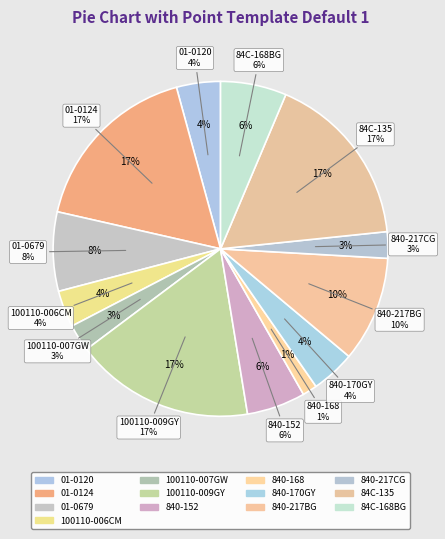

Does 100110-009GY represent more than half of the total?

No